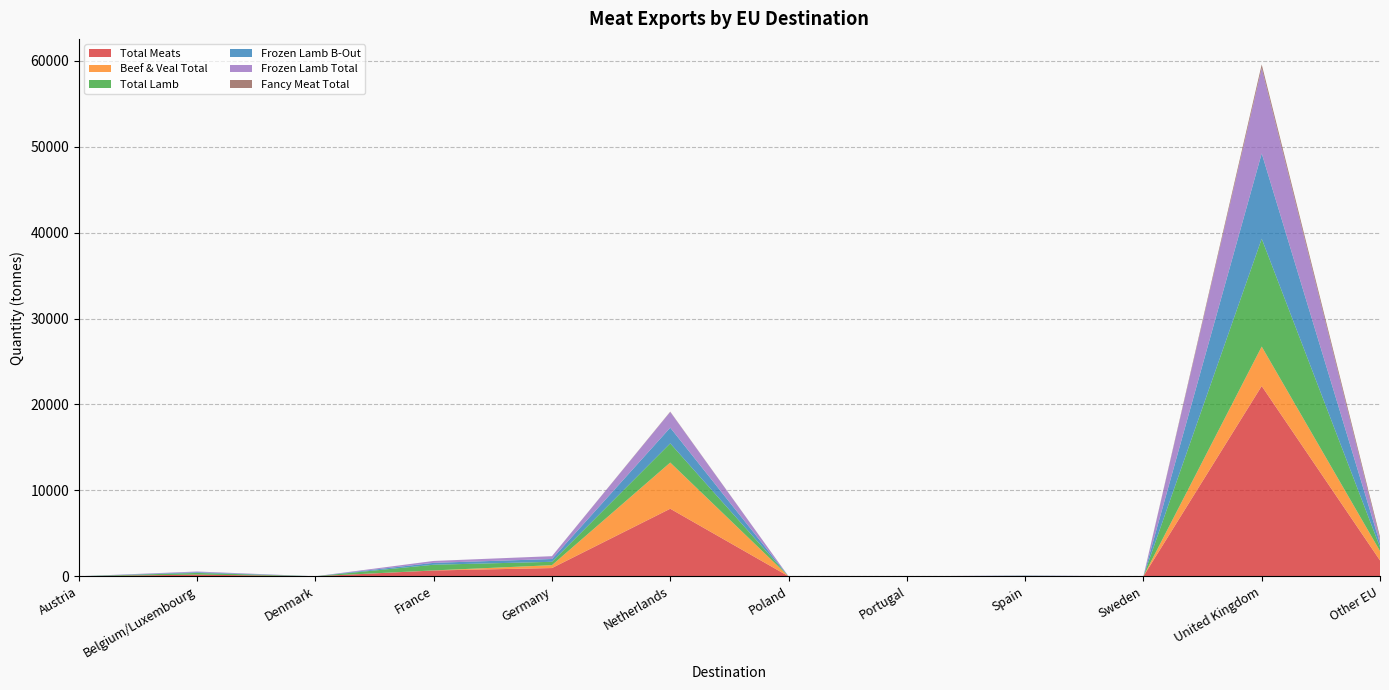

Reading right to left, list all the values displayed in this chart.

Total Meats: Other EU=1848.9	United Kingdom=22149.3	Sweden=0.0	Spain=24.4	Portugal=0.0	Poland=0.0	Netherlands=7863.3	Germany=957.2	France=672.7	Denmark=0.8	Belgium/Luxembourg=194.8	Austria=1.0
Beef & Veal Total: Other EU=1088.5	United Kingdom=4593.9	Sweden=0.0	Spain=0.0	Portugal=0.0	Poland=0.0	Netherlands=5376.8	Germany=334.7	France=10.5	Denmark=0.8	Belgium/Luxembourg=0.0	Austria=0.0
Total Lamb: Other EU=454.3	United Kingdom=12556.9	Sweden=0.0	Spain=21.6	Portugal=0.0	Poland=0.0	Netherlands=2231.3	Germany=392.7	France=661.9	Denmark=0.0	Belgium/Luxembourg=193.7	Austria=1.0
Frozen Lamb B-Out: Other EU=447.2	United Kingdom=9934.9	Sweden=0.0	Spain=21.6	Portugal=0.0	Poland=0.0	Netherlands=1830.2	Germany=326.2	France=219.4	Denmark=0.0	Belgium/Luxembourg=82.9	Austria=0.0
Frozen Lamb Total: Other EU=447.2	United Kingdom=9934.9	Sweden=0.0	Spain=21.6	Portugal=0.0	Poland=0.0	Netherlands=1830.2	Germany=326.2	France=219.4	Denmark=0.0	Belgium/Luxembourg=82.9	Austria=0.0
Fancy Meat Total: Other EU=306.1	United Kingdom=416.7	Sweden=0.0	Spain=2.8	Portugal=0.0	Poland=0.0	Netherlands=35.6	Germany=3.1	France=0.3	Denmark=0.0	Belgium/Luxembourg=1.1	Austria=0.0